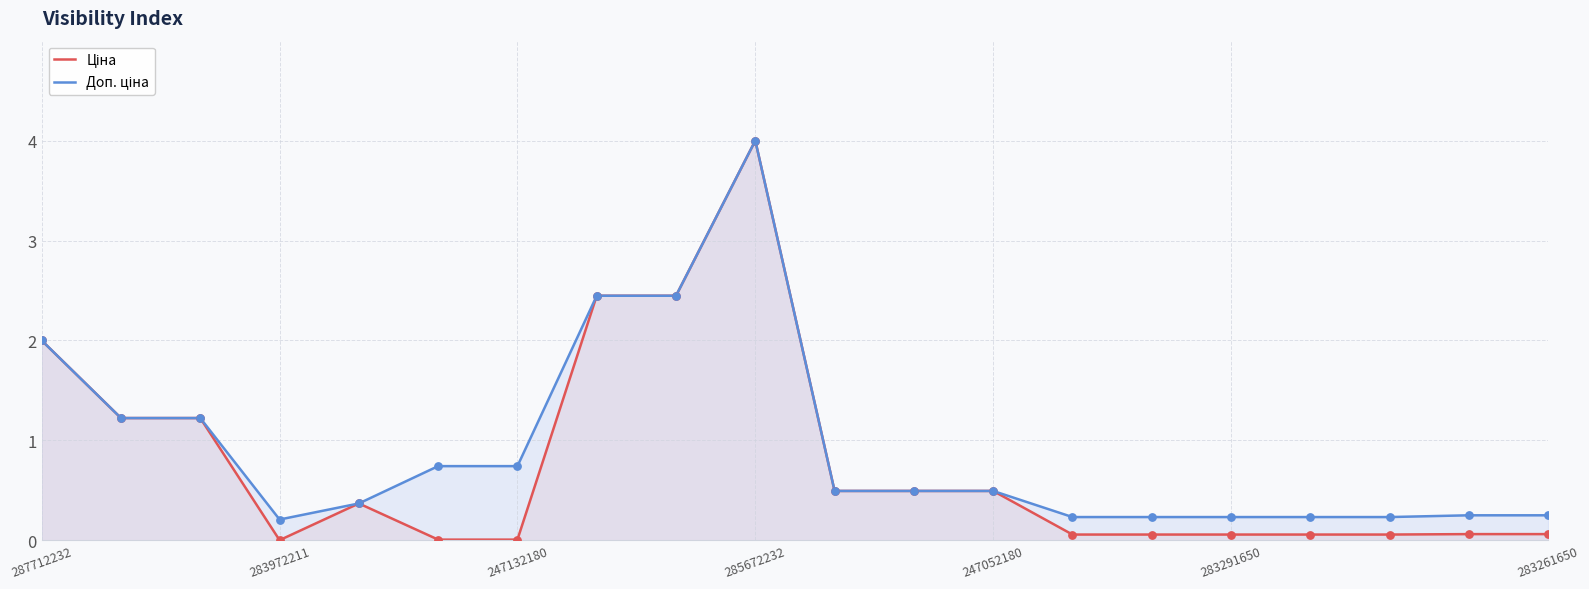

At which category is the sum across all series the highest?

285672232